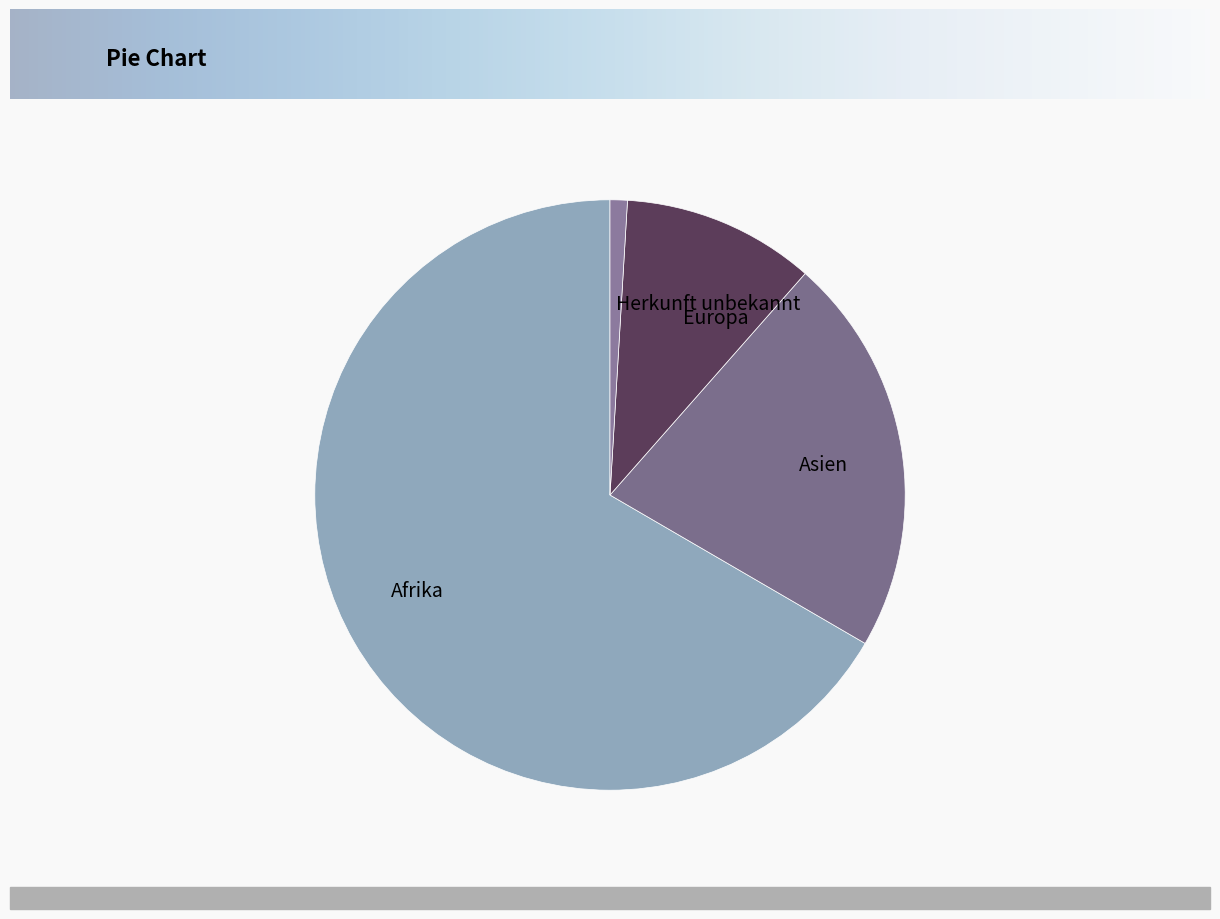

How many segments does this pie chart have?

4